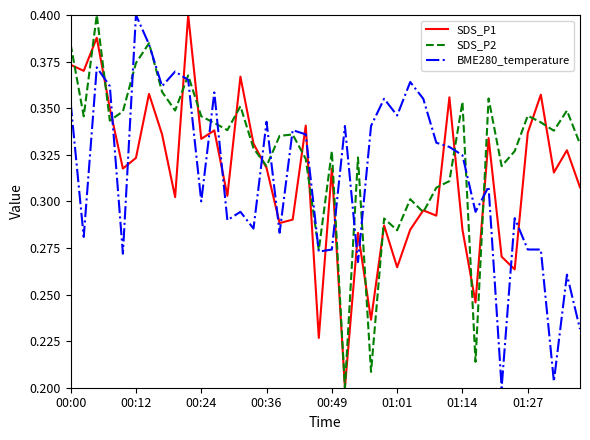

True or false: SDS_P1 and BME280_temperature cross at least once.

True